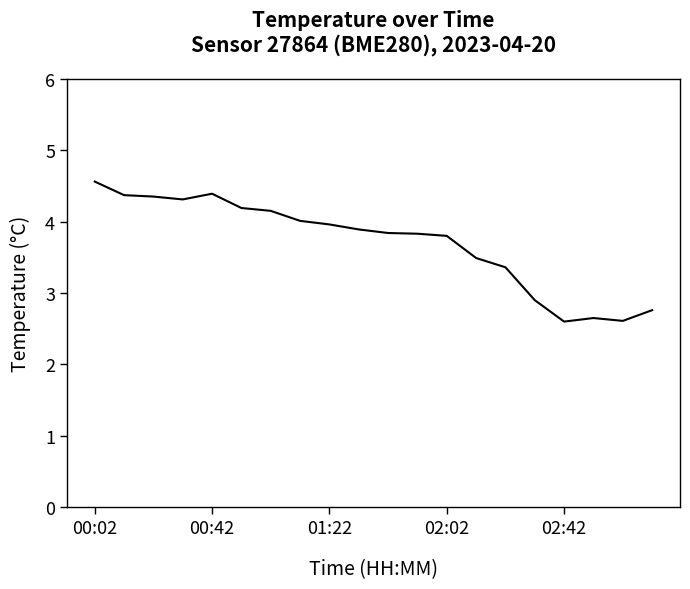

What is the difference between the maximum and minimum values?

2.0